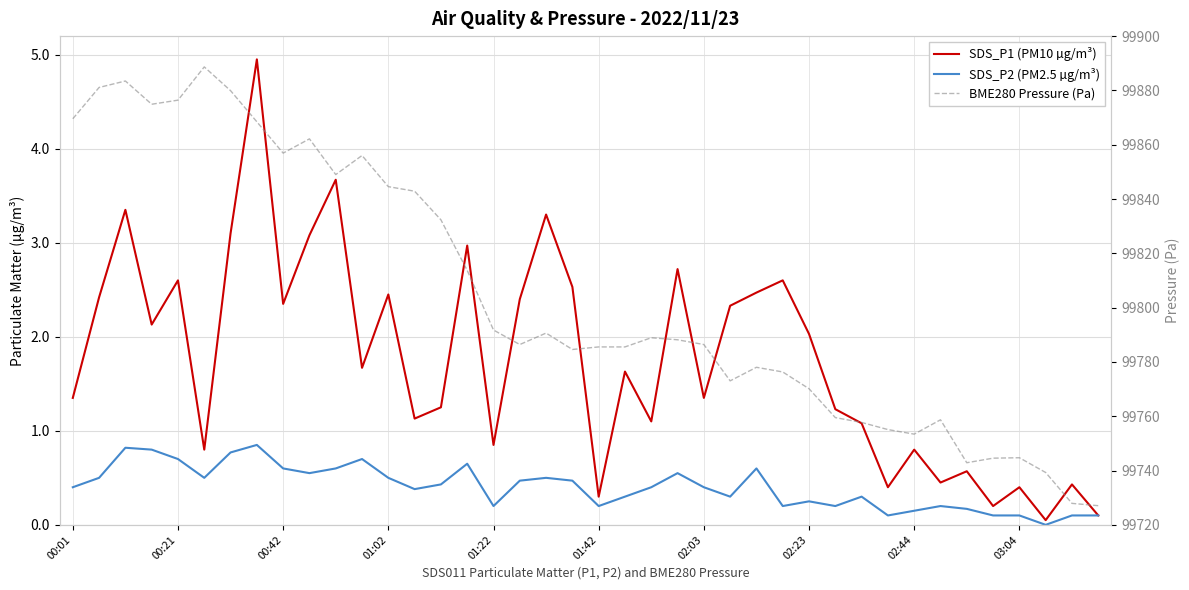

The SDS_P1 (PM10 µg/m³) series shows 2.0 at 02:23. True or false?

True